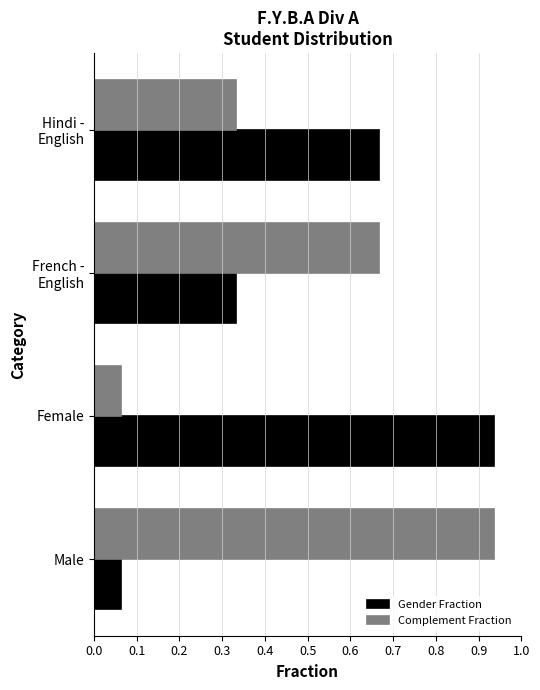

What is the sum of all Complement Fraction values?

2.0